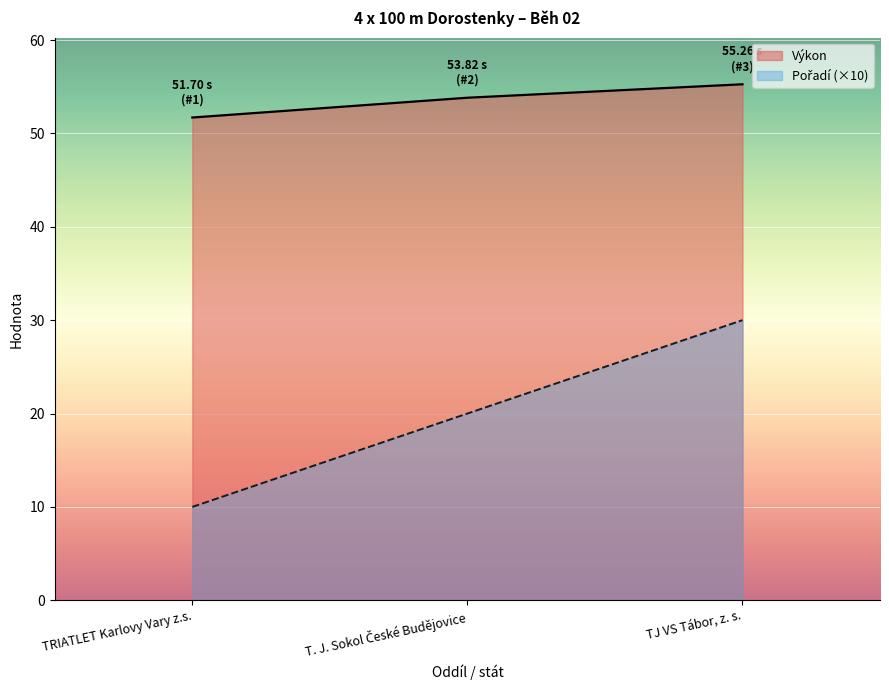

What position from the left is TRIATLET Karlovy Vary z.s.?

1